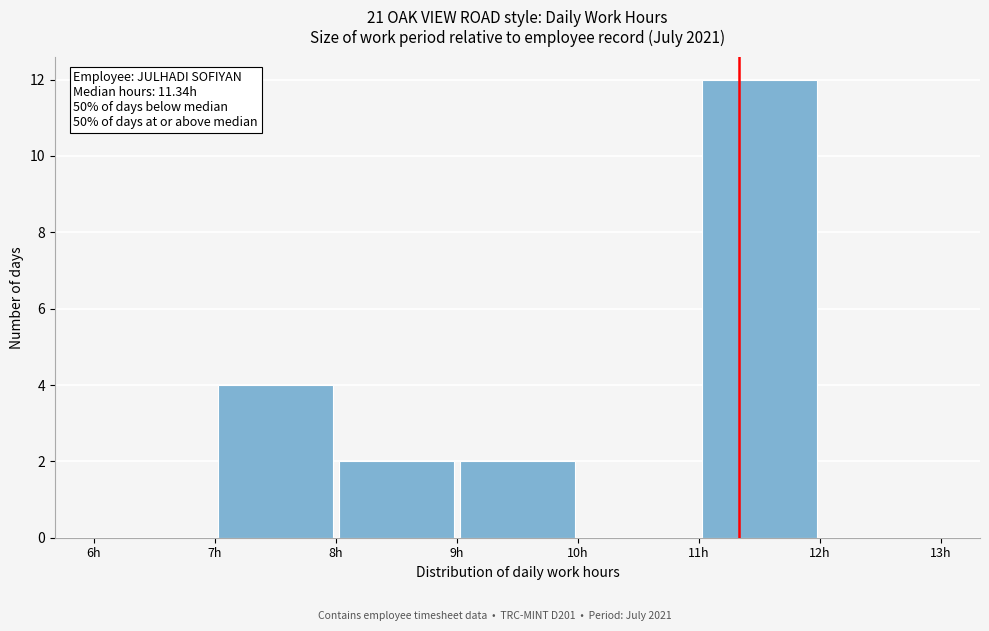

Over which range of the x-axis is the bar tallest?

11 to 12